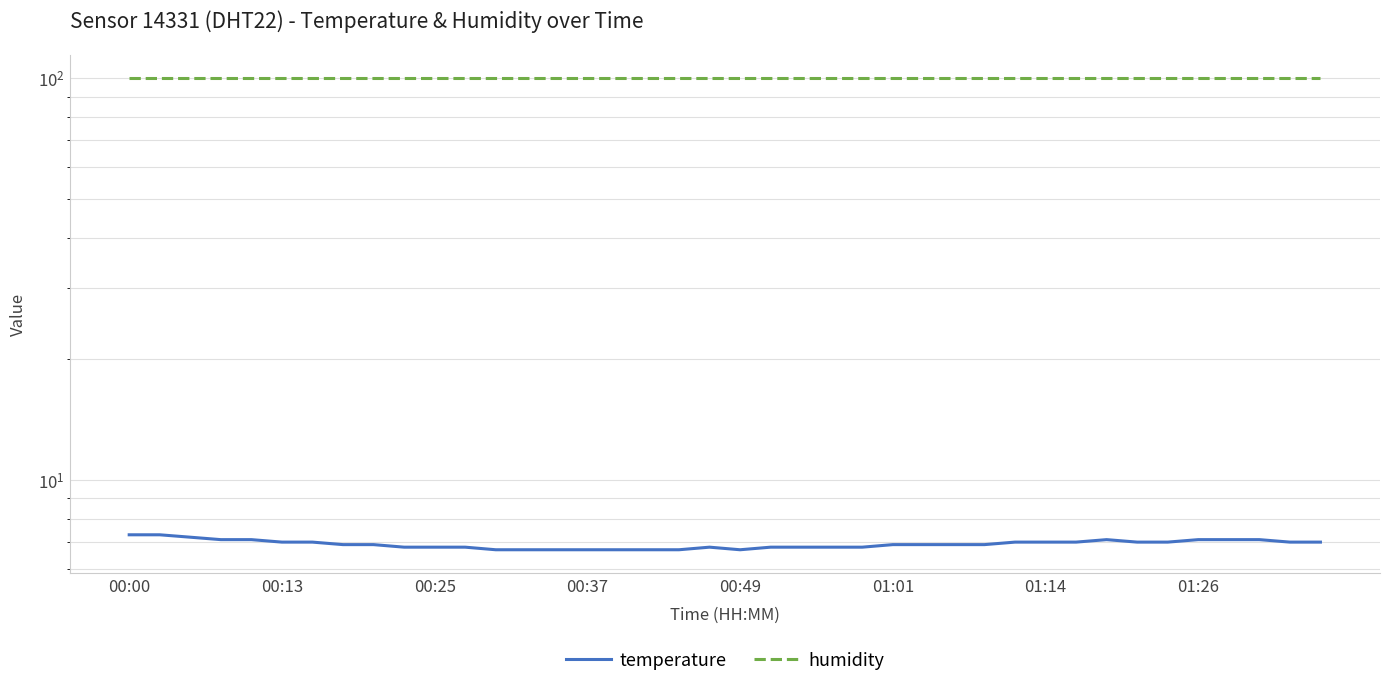

True or false: humidity and temperature intersect in this chart.

False